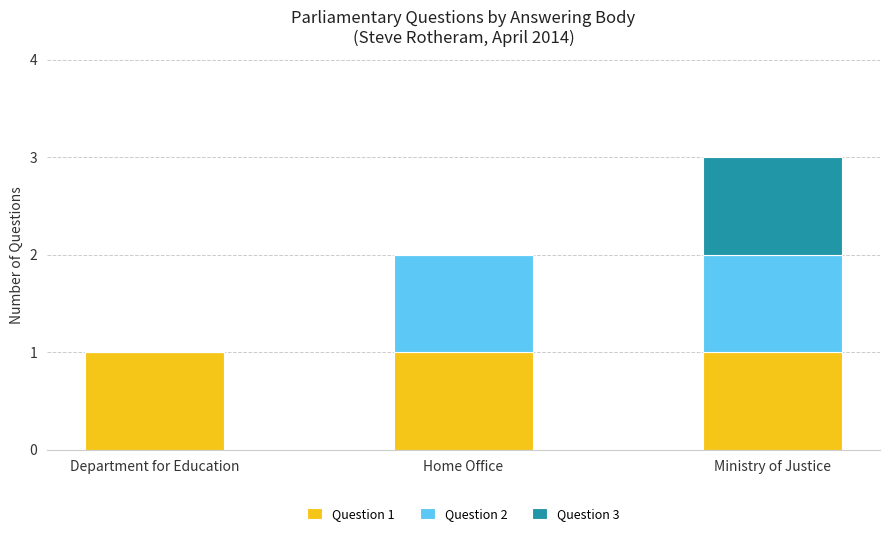

At which category is the sum across all series the highest?

Ministry of Justice